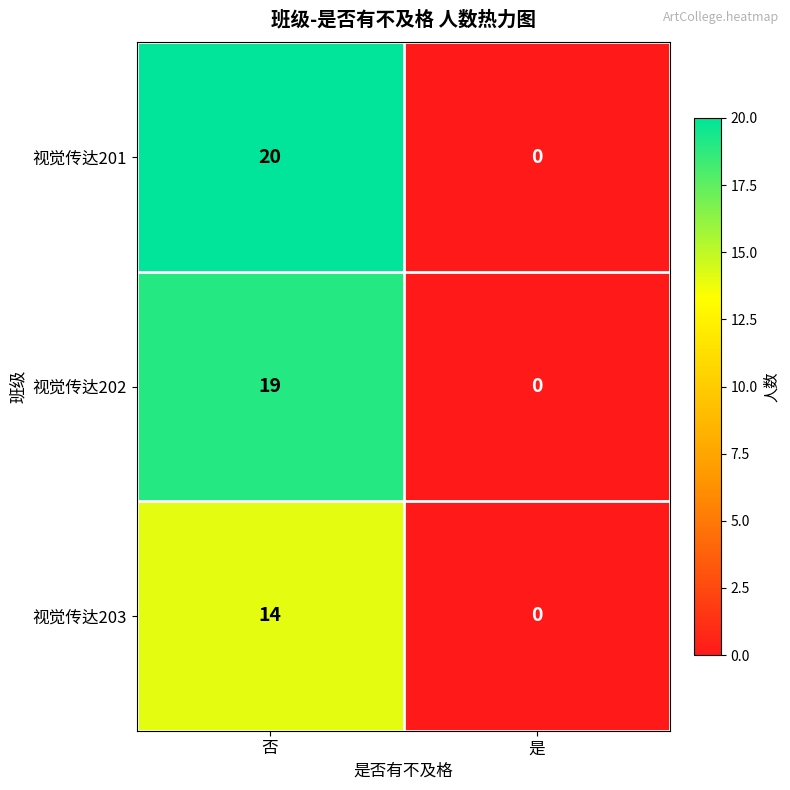

At how many categories does at least one series exceed 1?

1